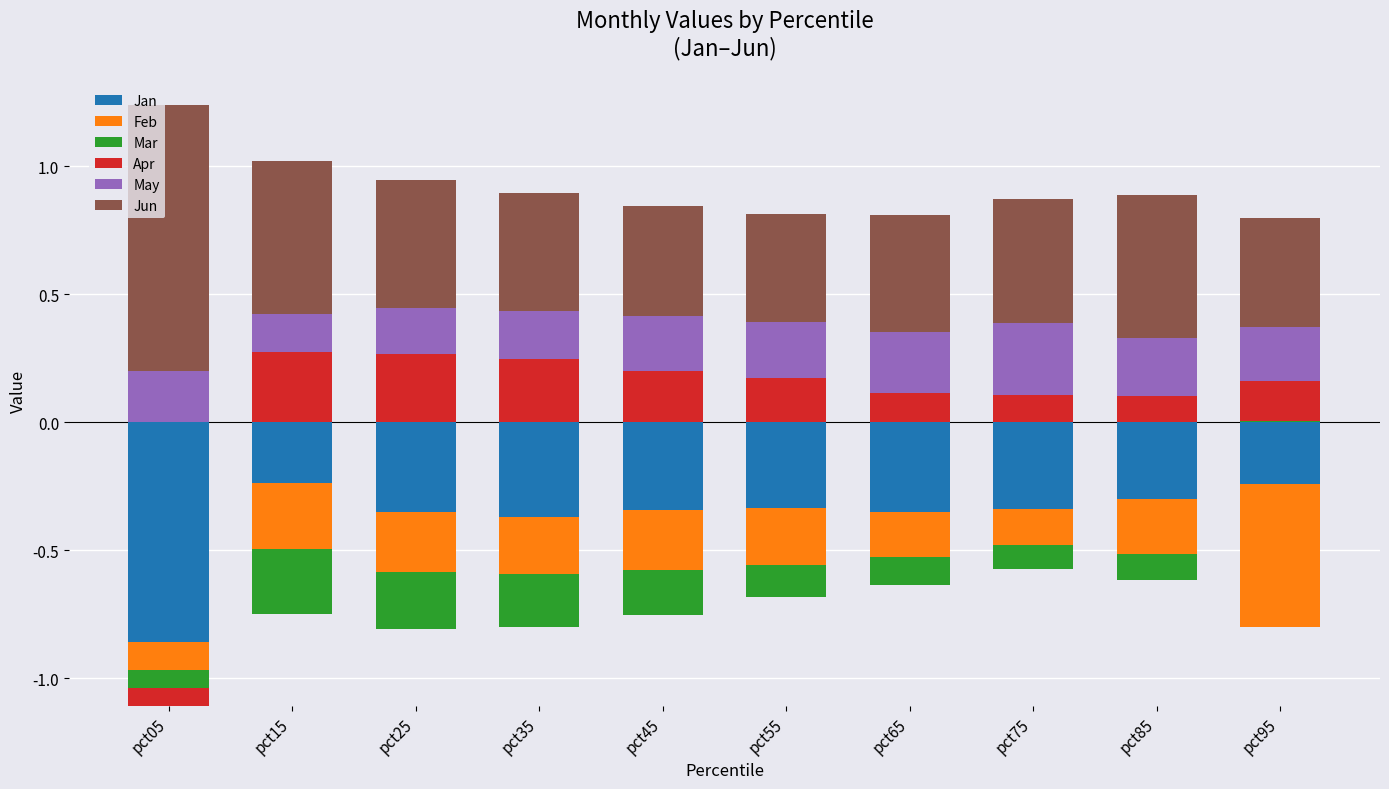

Between pct55 and pct75, which is larger?

pct55